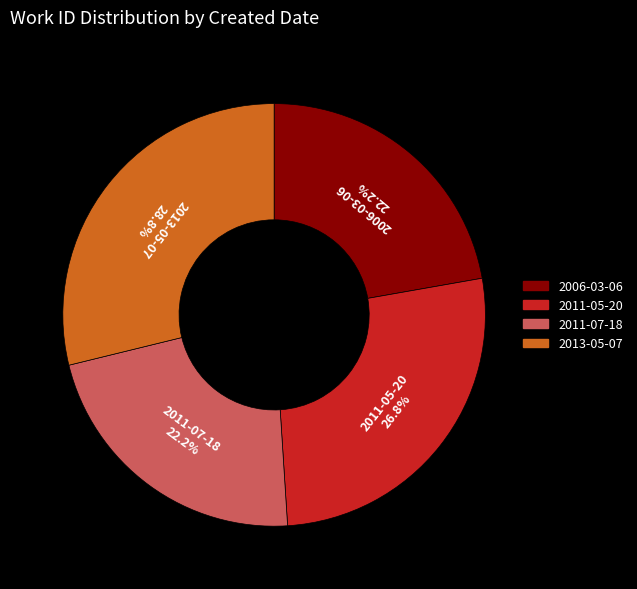

Between 2013-05-07 and 2011-05-20, which is larger?

2013-05-07